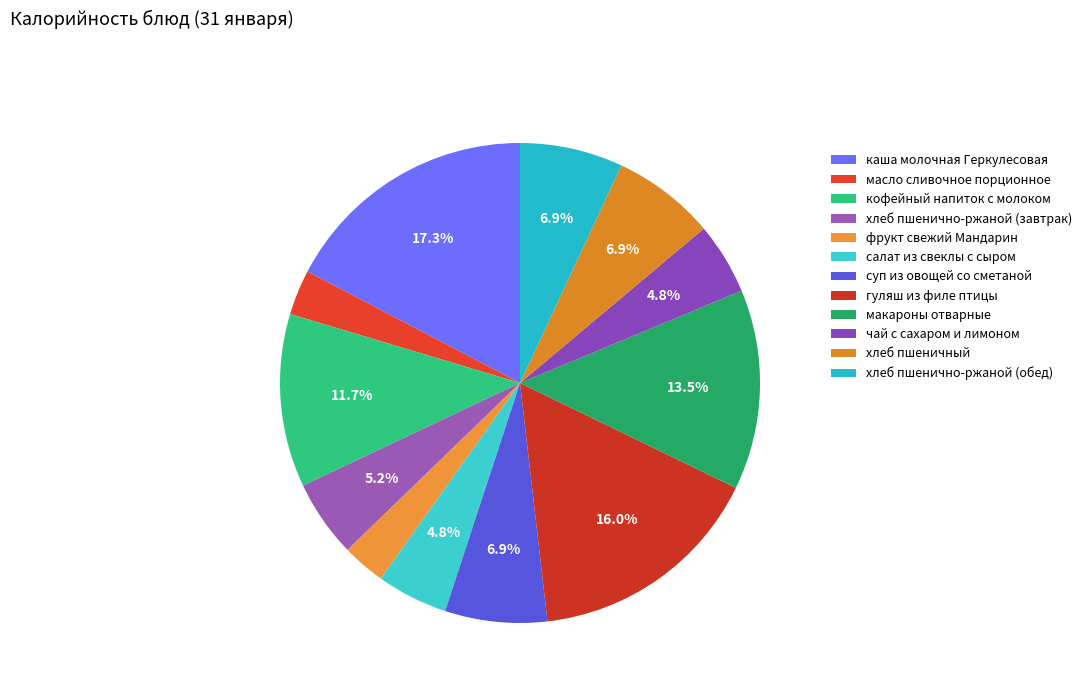

How many slices are in this pie chart?

12